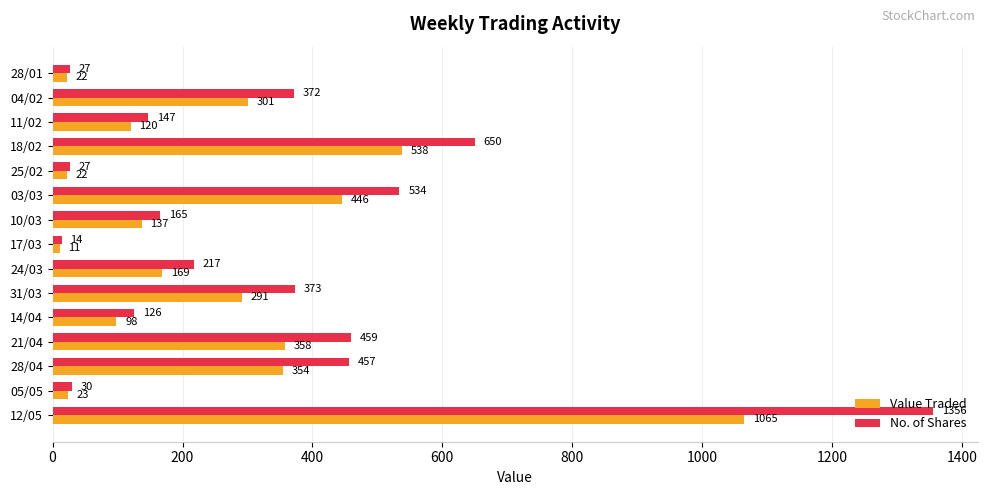

Between 21/04 and 04/02, which series saw the biggest shift?

No. of Shares